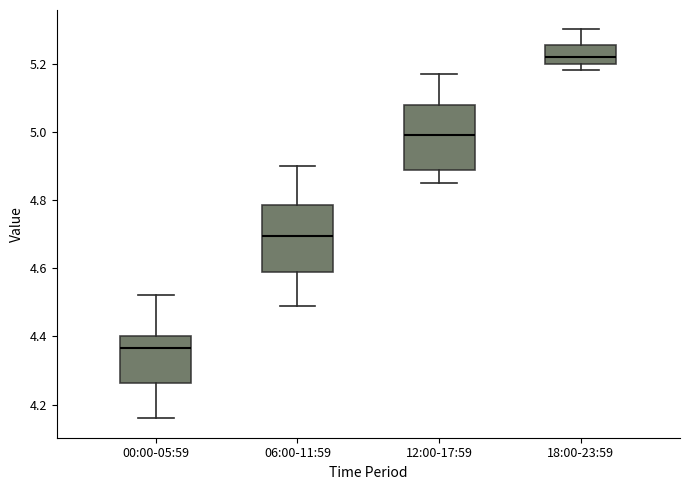

Reading left to right, read every box against the y-axis: the position of its median line, the range the box covers, and the ends of its whiskers. The values are not printed on the chart, so give them approximately, as read against the axis.

00:00-05:59: median 4.36, box 4.26 to 4.40, whiskers 4.16 to 4.52
06:00-11:59: median 4.70, box 4.60 to 4.78, whiskers 4.50 to 4.90
12:00-17:59: median 5.00, box 4.88 to 5.08, whiskers 4.86 to 5.18
18:00-23:59: median 5.22, box 5.20 to 5.26, whiskers 5.18 to 5.30